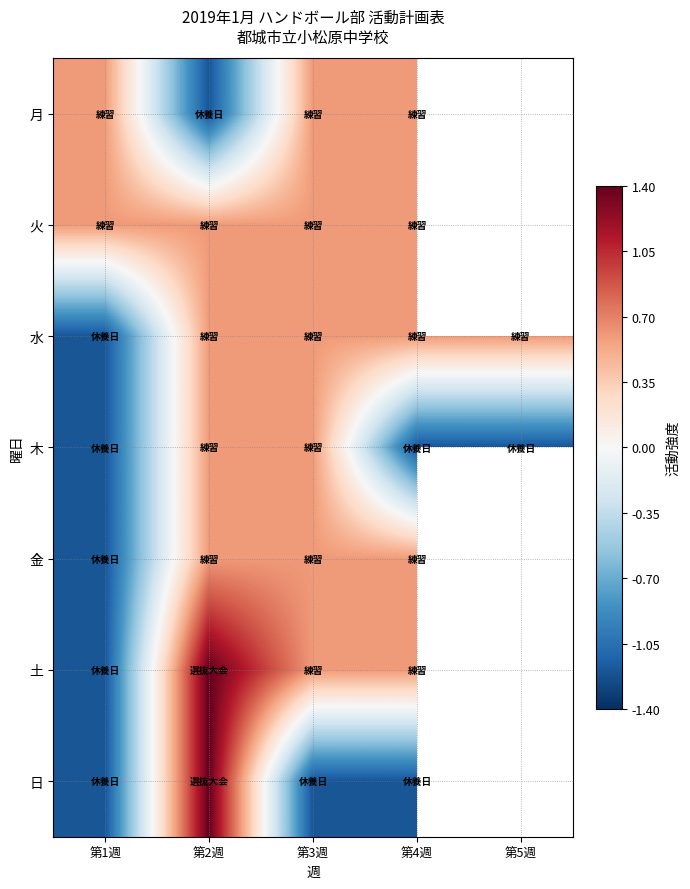

What is the maximum value shown in the chart?

1.4